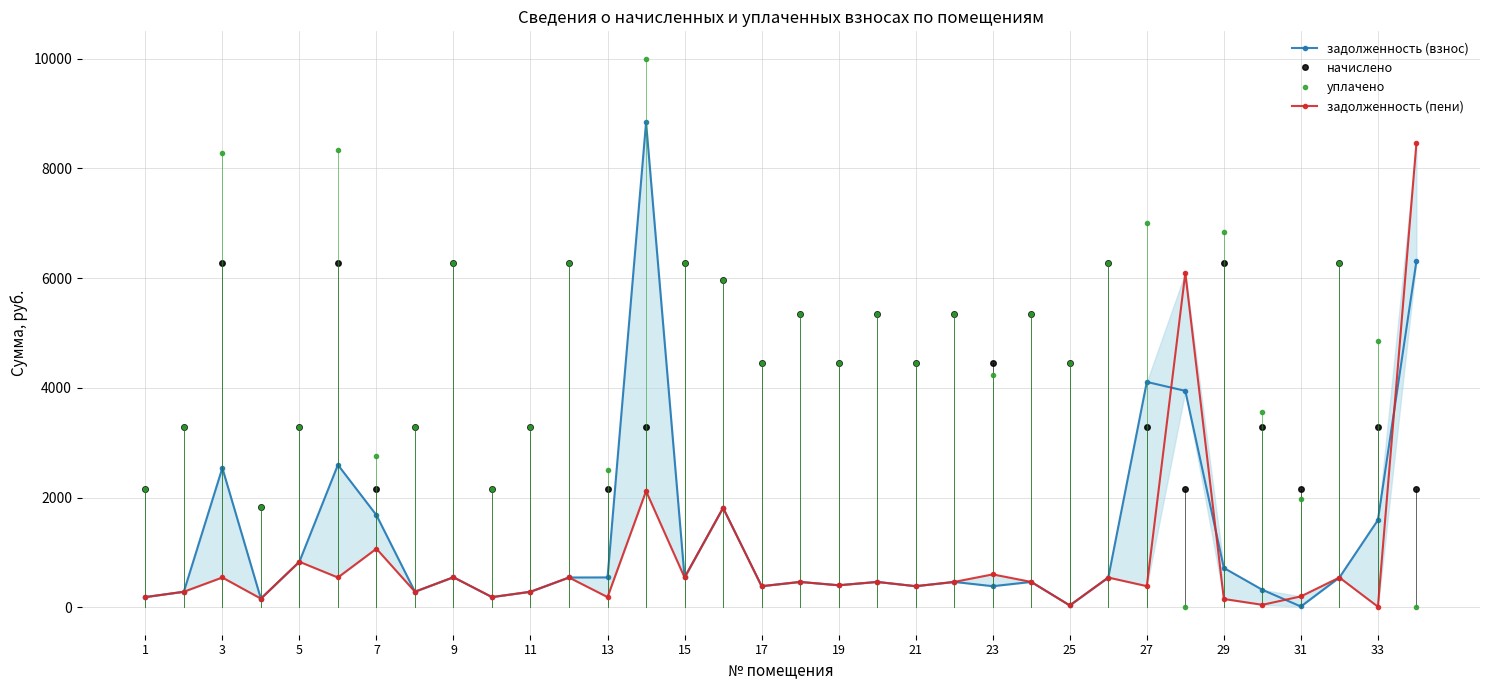

How many lines are shown in the chart?

4